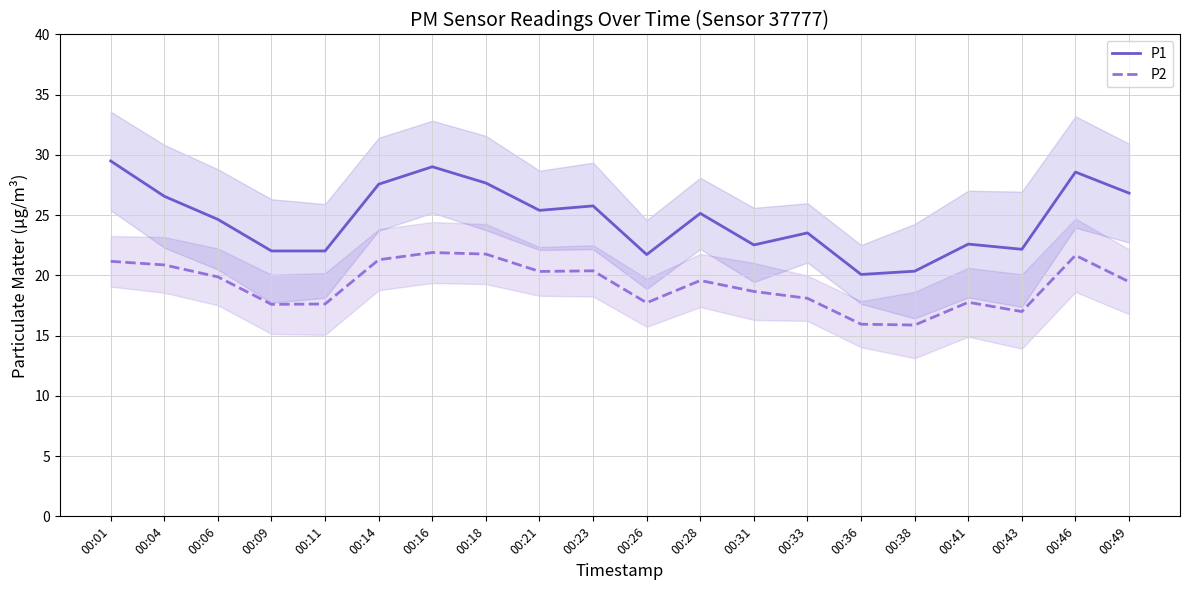

In P1, how many points are higher than both neighbors (excluding endpoints)?

6